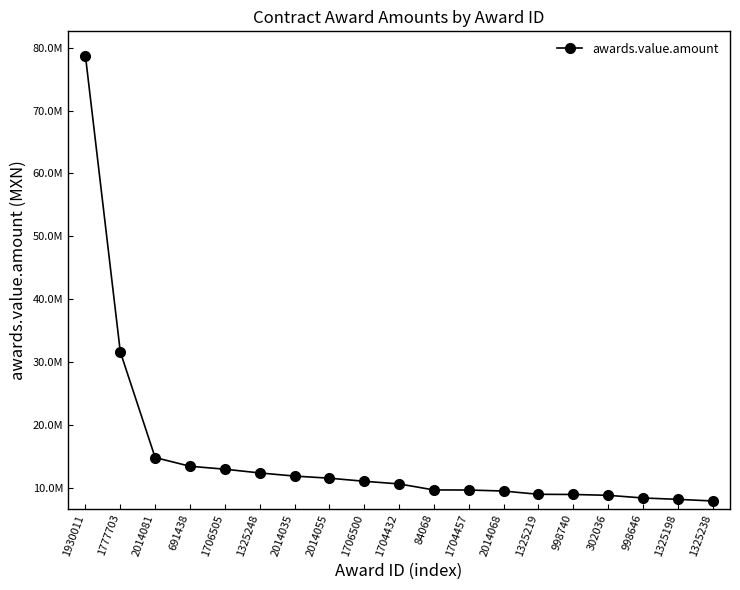

Does the chart display data point markers on the line(s)?

Yes